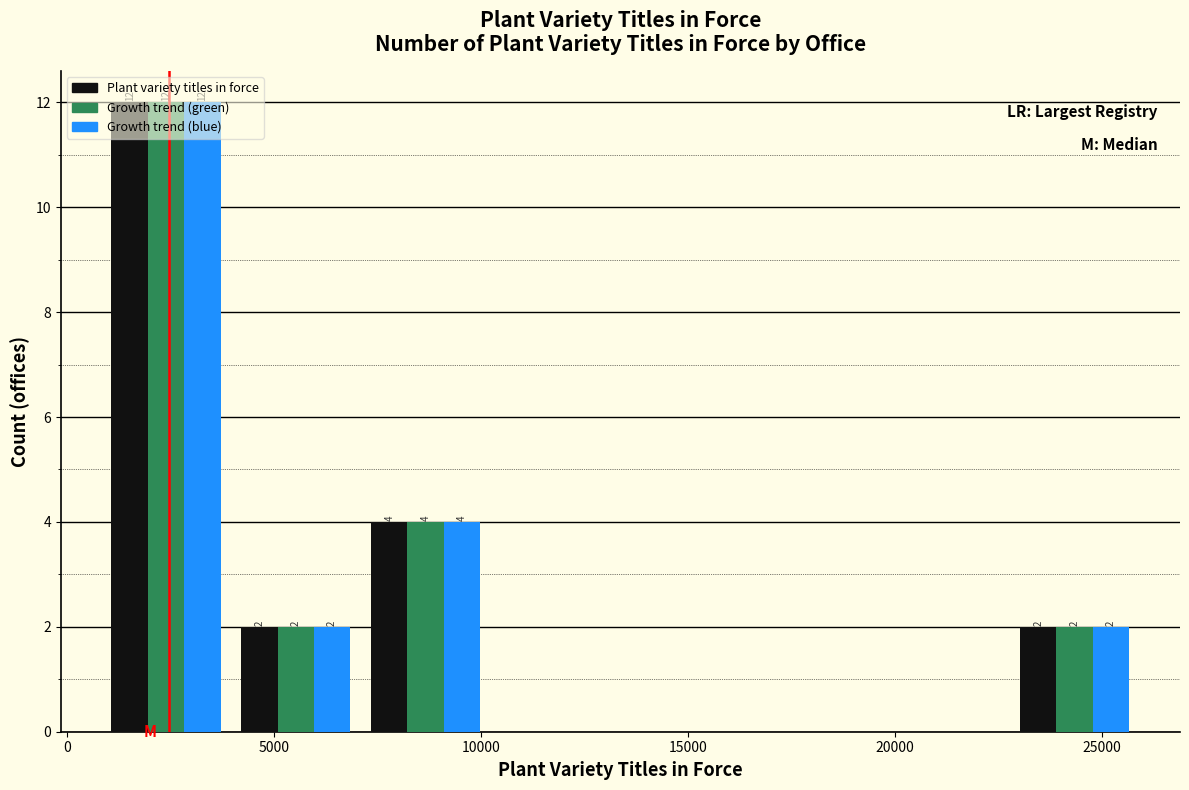

In the Growth trend (green) series, which range on the x-axis has the tallest bar?

1000 to 4000